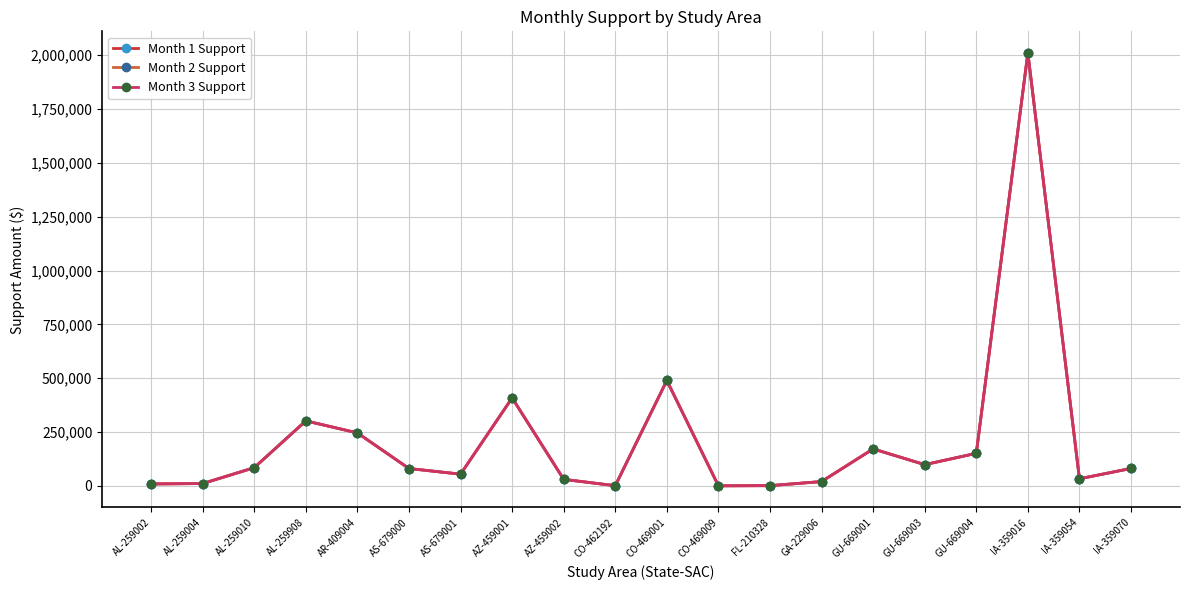

Is this an area chart (filled region under the line)?

No